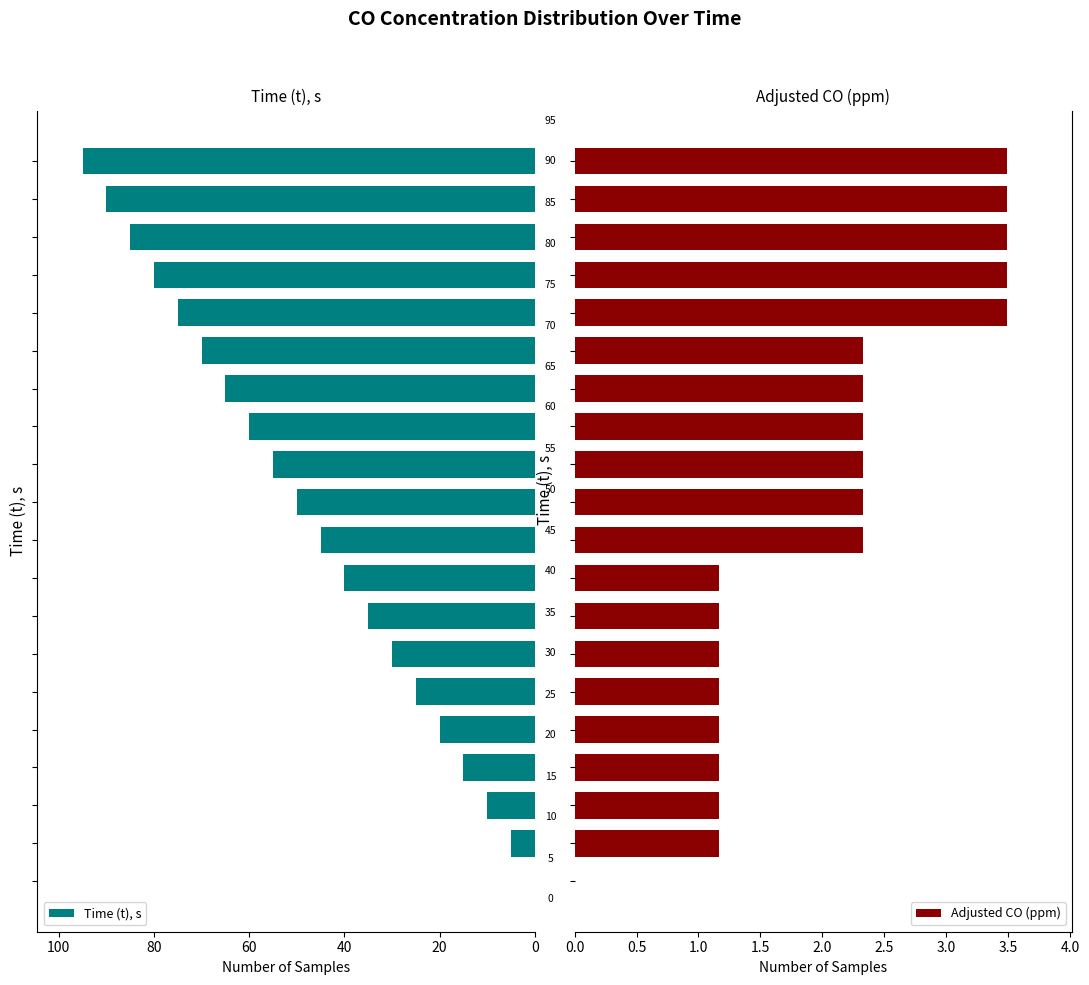

What is the highest value of the Time (t), s series?

95